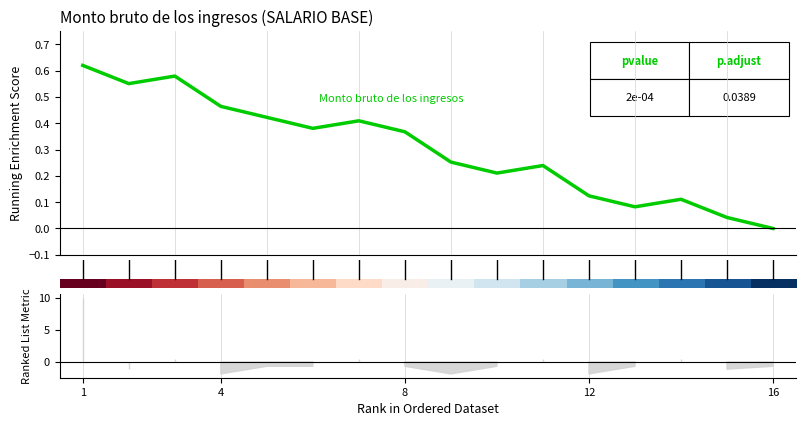

In Monto bruto de los ingresos, how many points are higher than both neighbors (excluding endpoints)?

4